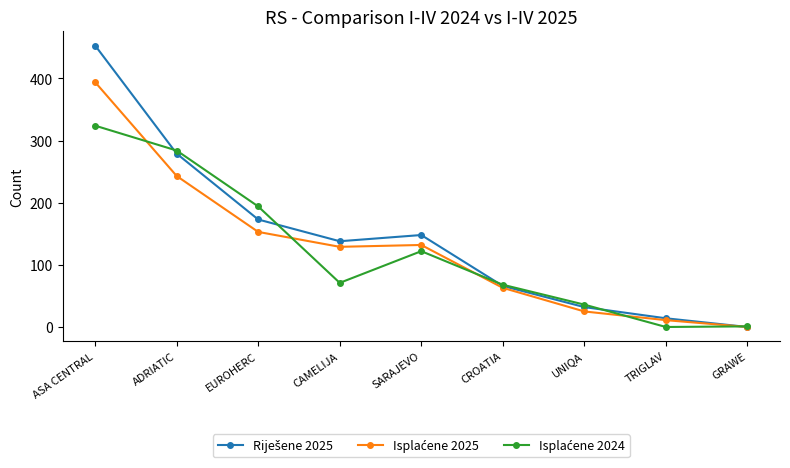

What is the label of the 1st point from the left?

ASA CENTRAL